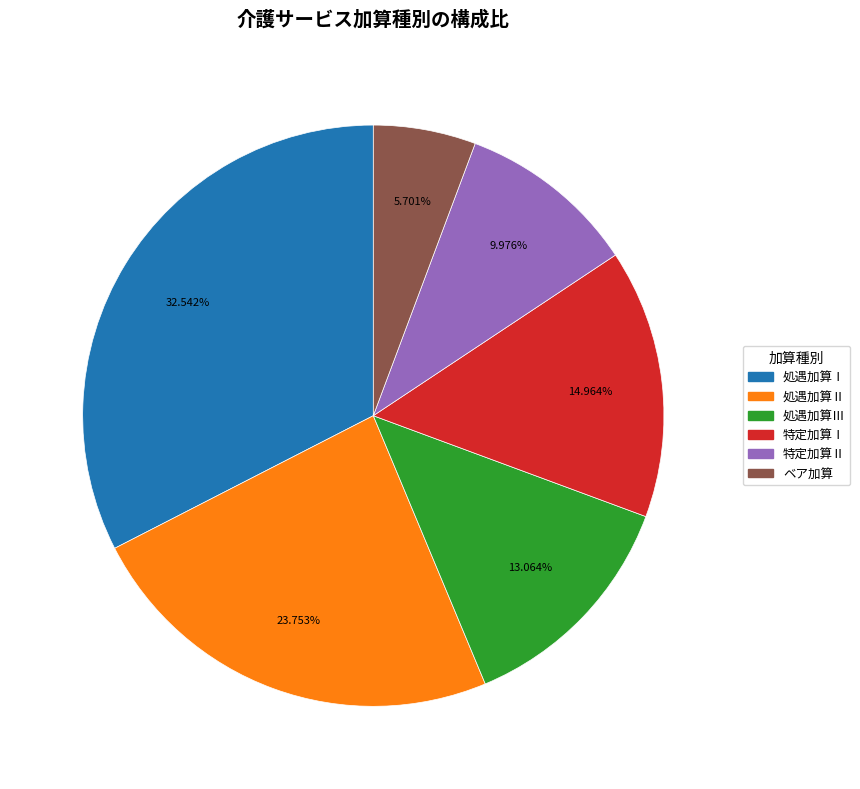

Is there a majority slice in this chart?

No